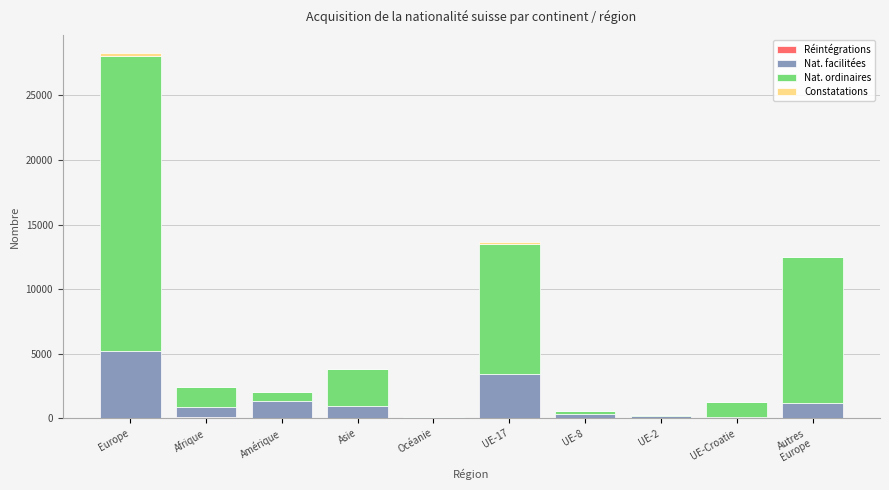

At which category is the sum across all series the highest?

Europe